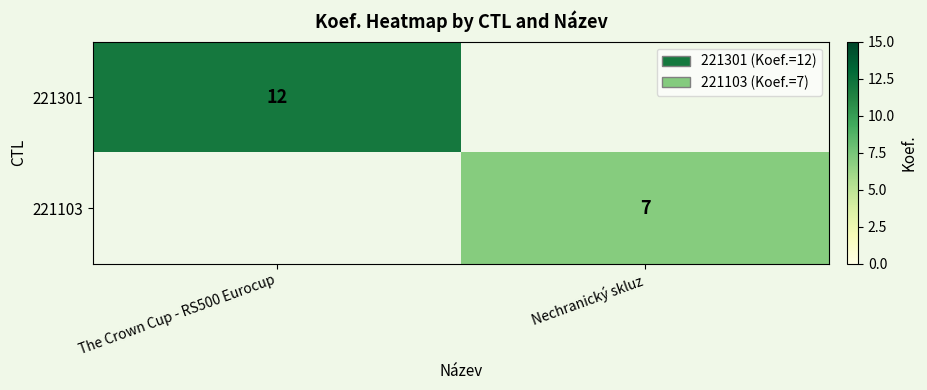

Is the value of 221103 at Nechranický skluz greater than the value of 221301 at The Crown Cup - RS500 Eurocup?

No